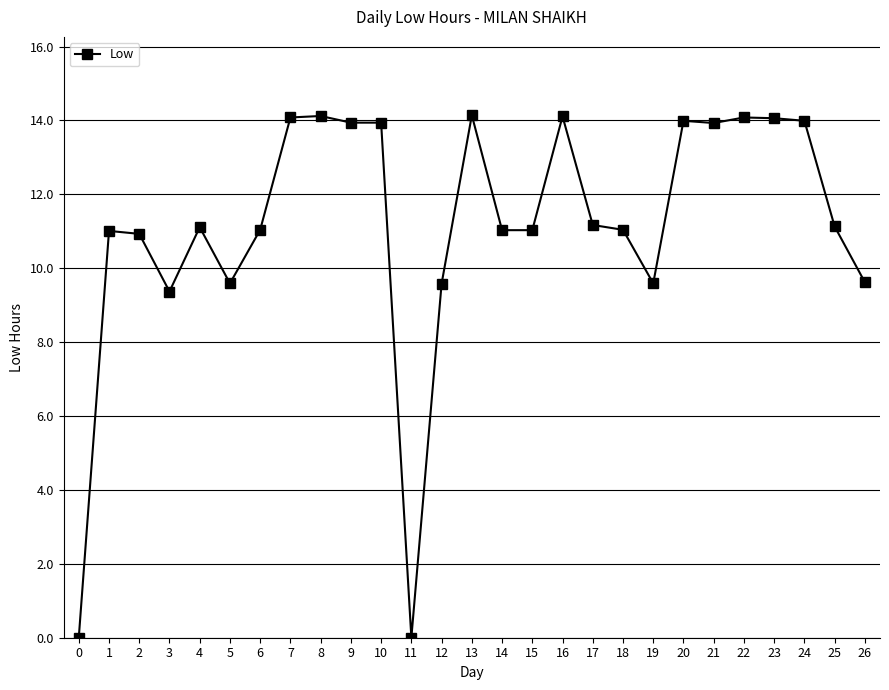

How many data points does each series have?

27